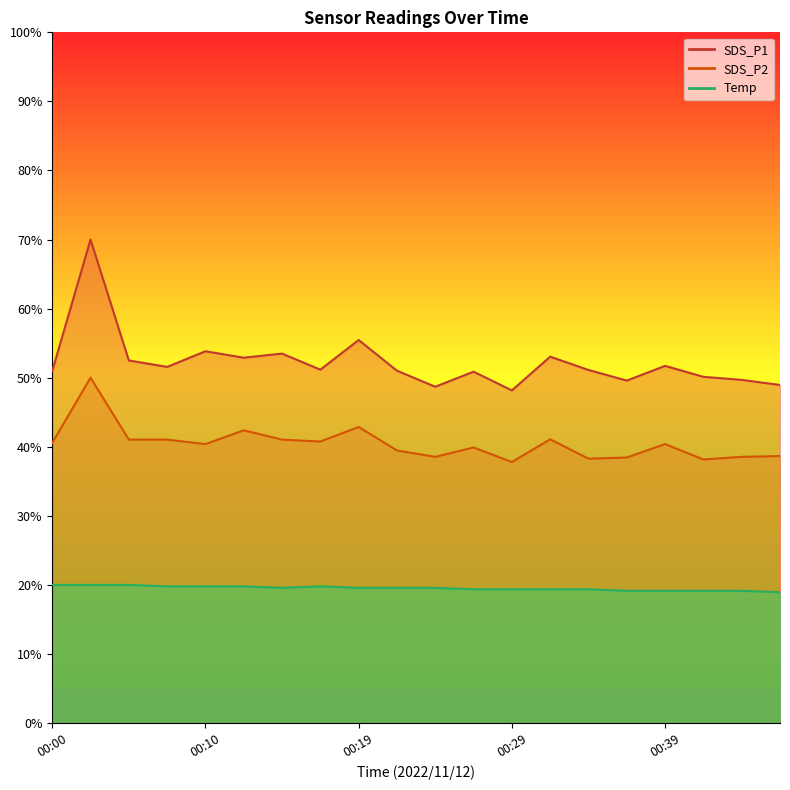

What is the average value of the SDS_P1 series?

52.2